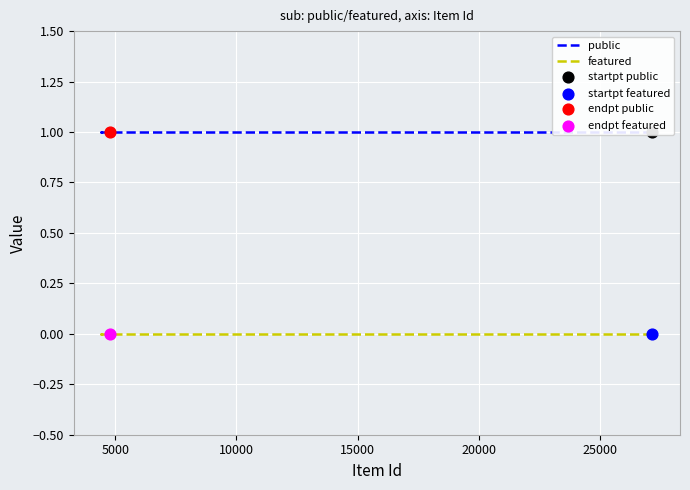

Which series reaches the minimum Y coordinate?

featured